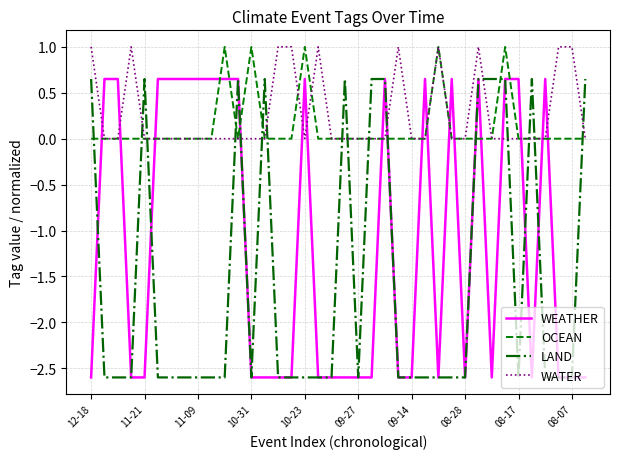

Count the number of data series in this chart.

4